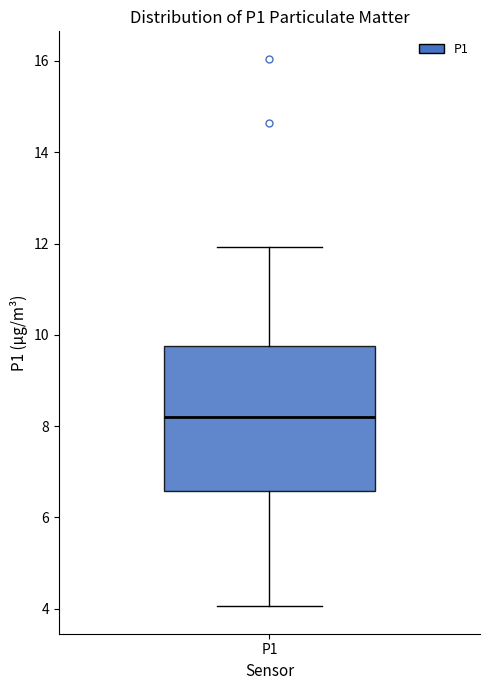

Transcribe this box plot: give where the median line is, the range the box spans, and where the two whiskers end, as read against the y-axis. The values are not printed on the chart, so give them approximately, as read against the axis.

median 8.2, box 6.6 to 9.8, whiskers 4.0 to 12.0